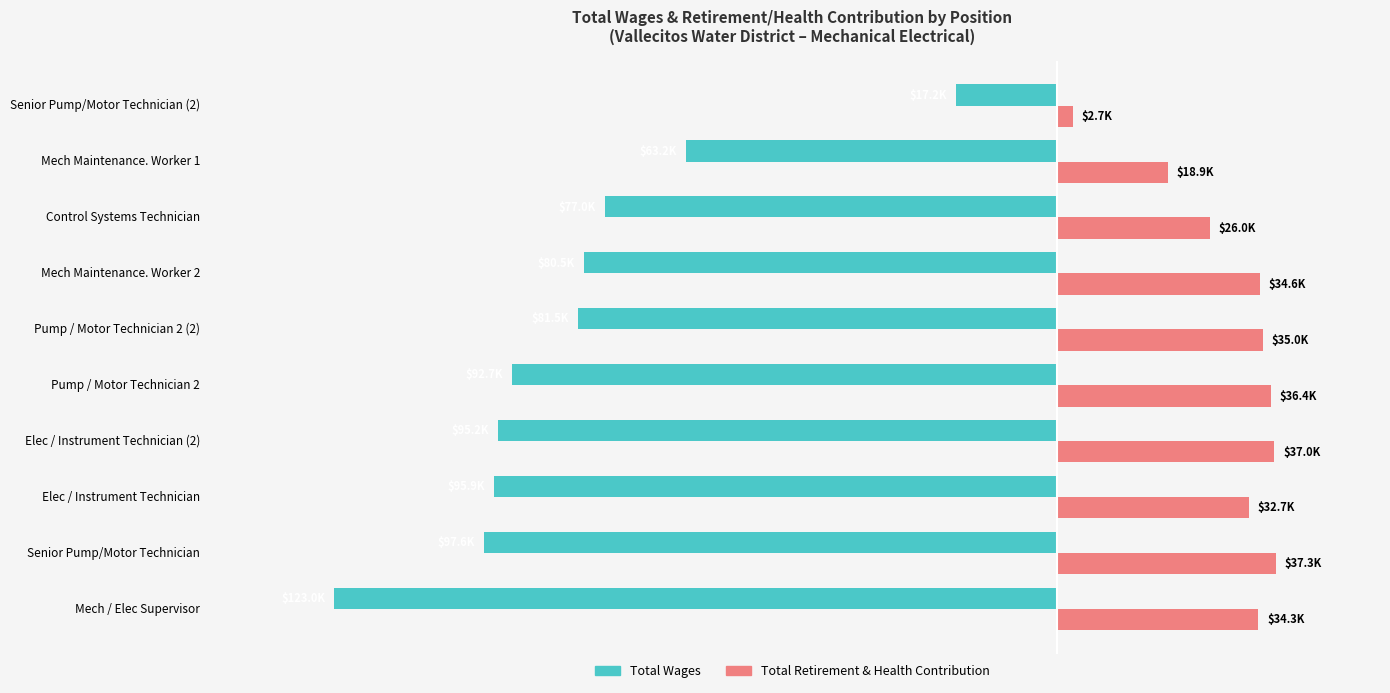

What is the difference between the maximum and minimum values in the Total Wages series?

105743